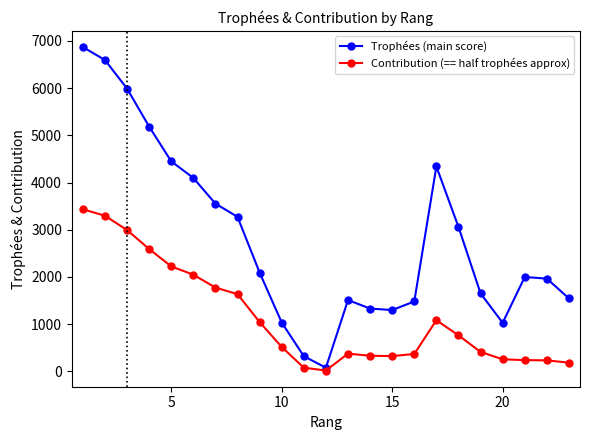

What is the average value of the Trophées (main score) series?

2815